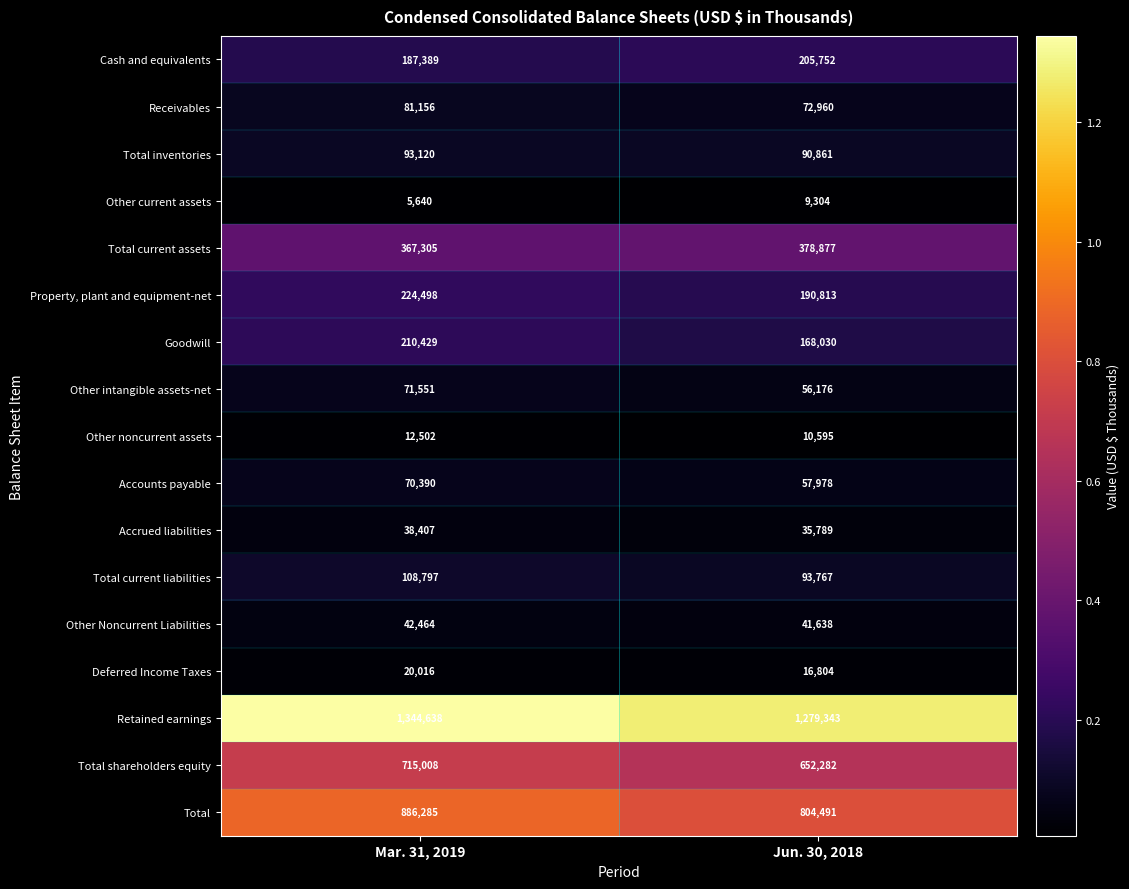

The Total current liabilities series shows 108797 at Mar. 31, 2019. True or false?

True